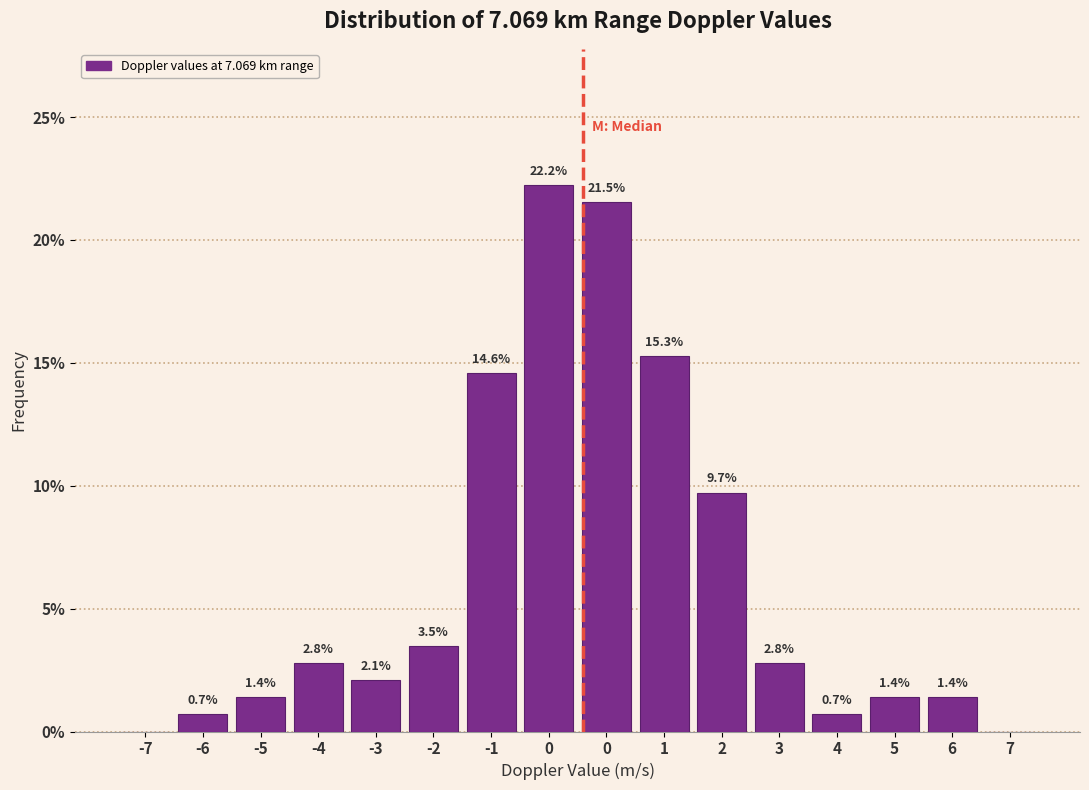

How many data points does each series have?

16